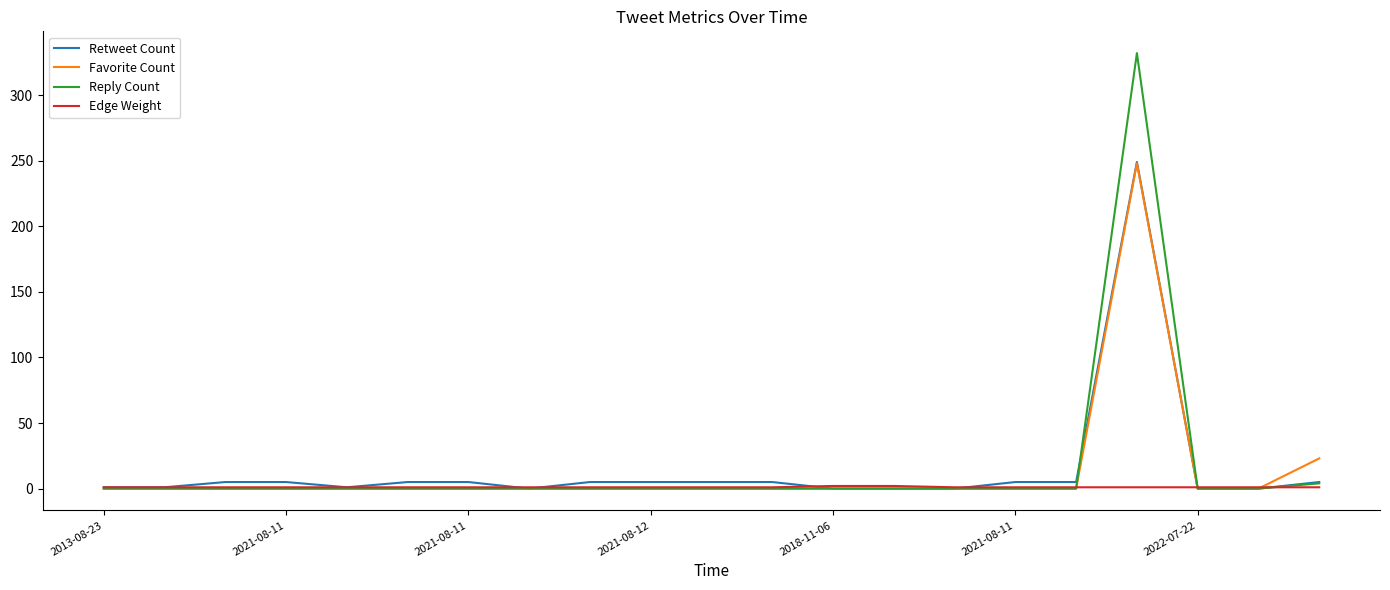

What is the maximum value for Favorite Count?

248